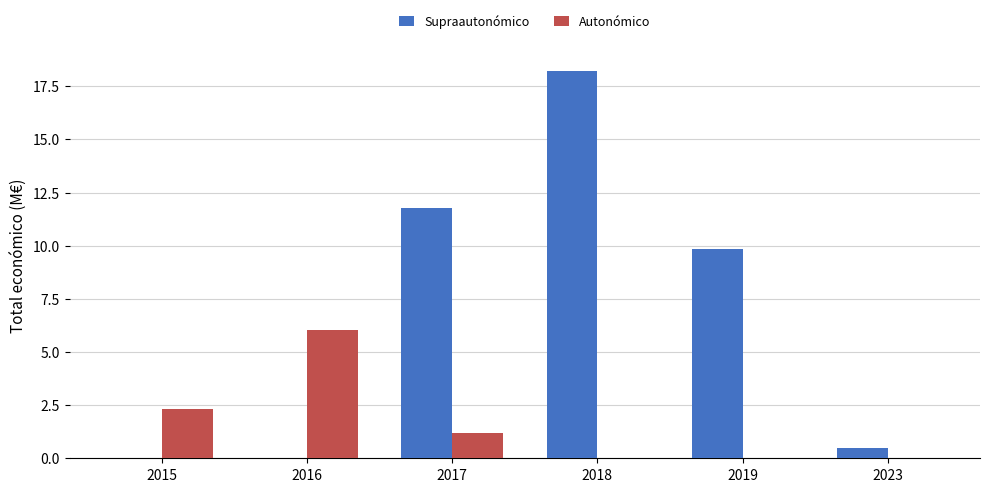

What is the maximum value for Supraautonómico?

18.2